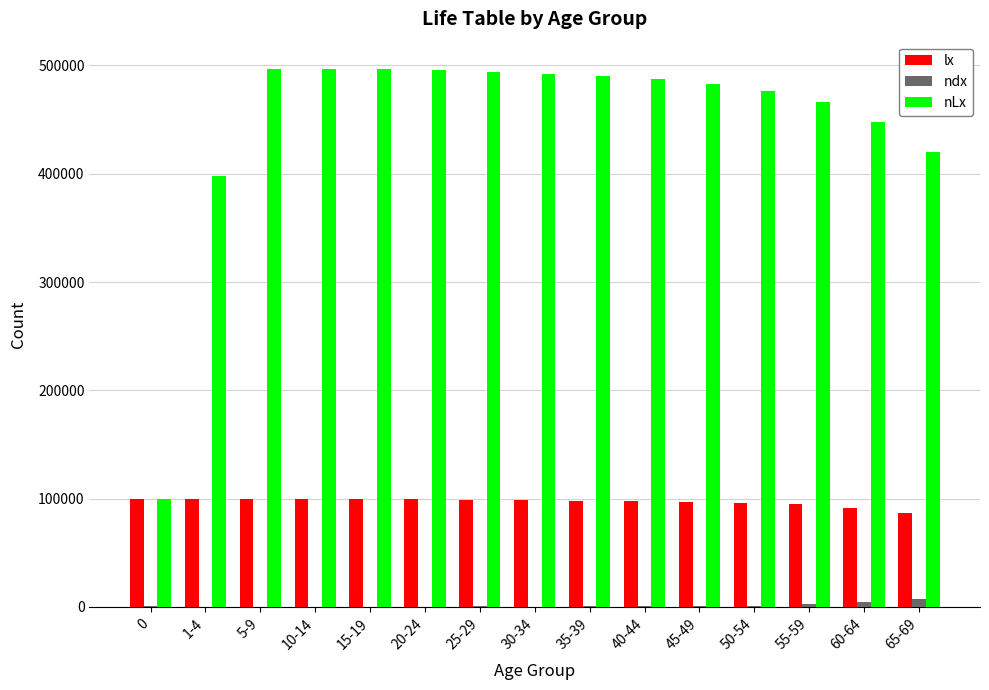

Is the value of nLx at 5-9 greater than the value of ndx at 20-24?

Yes